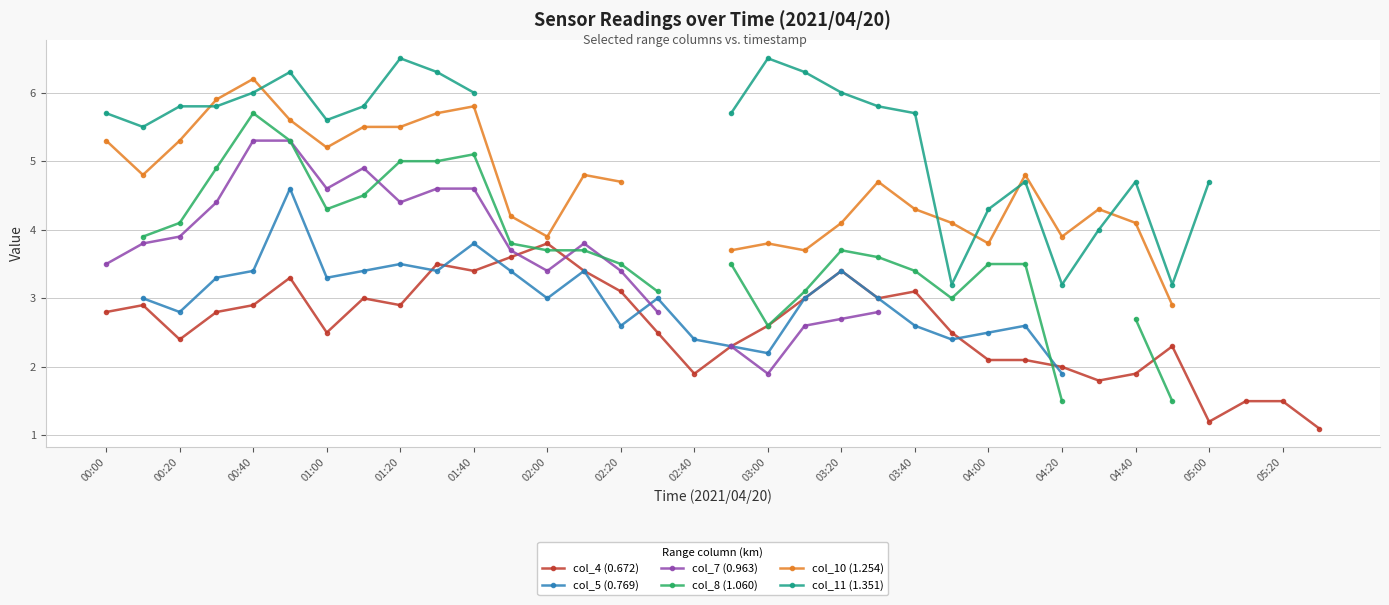

The col_4 (0.672) series shows 5.2 at 02:20. True or false?

False